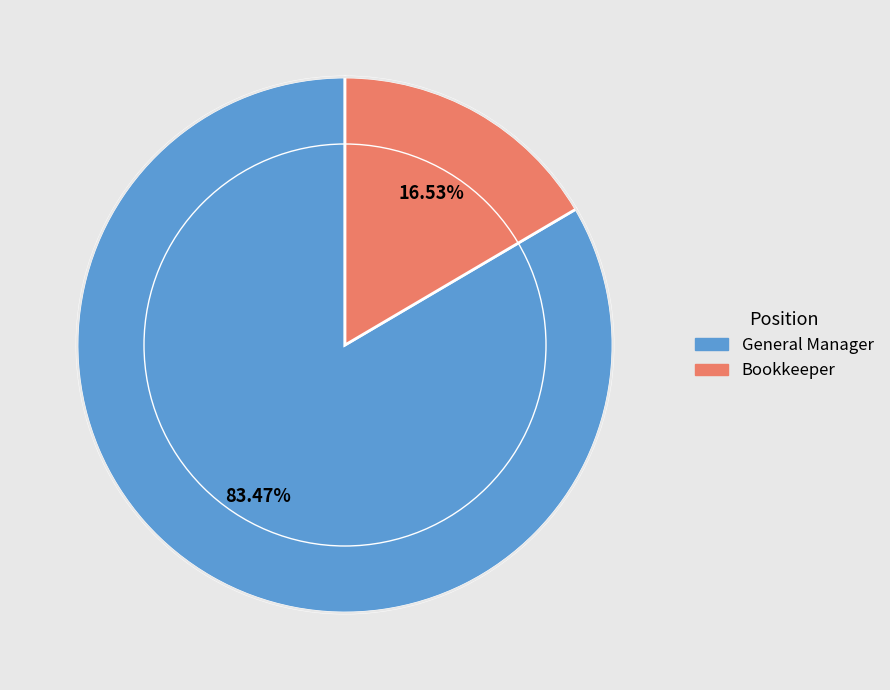

What percentage is the Bookkeeper slice, to the nearest percent?

17%